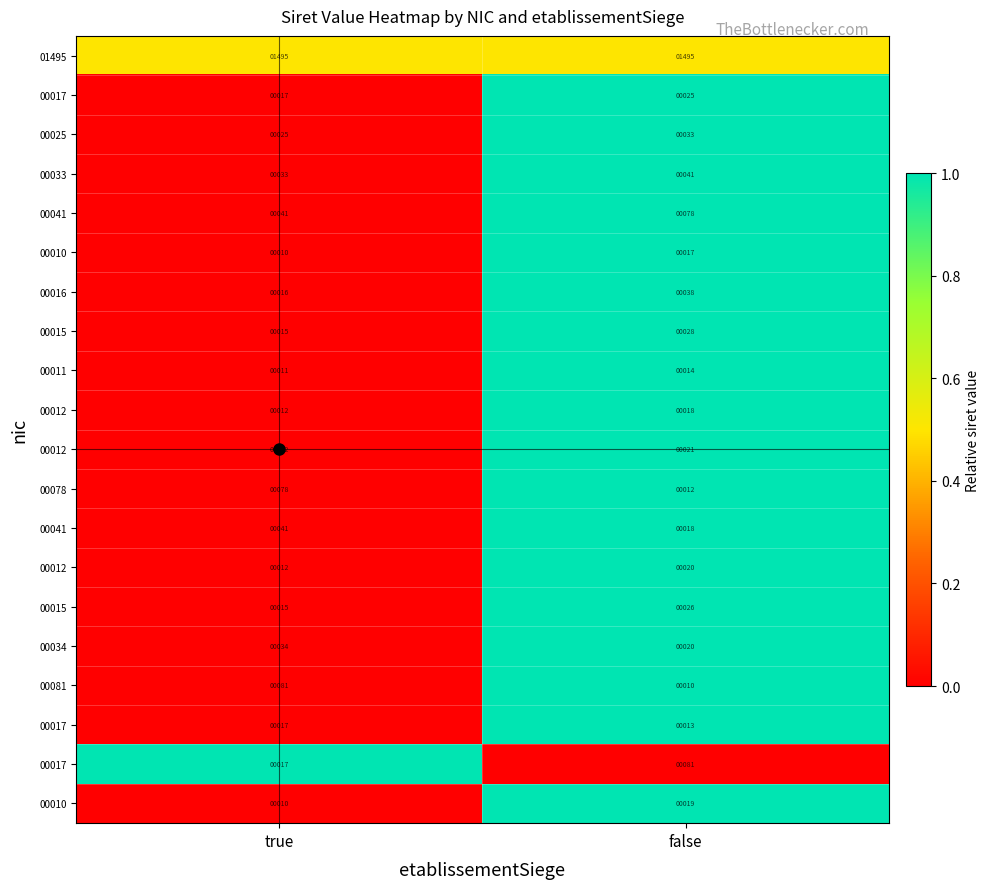

What is the maximum value shown in the chart?

1.0